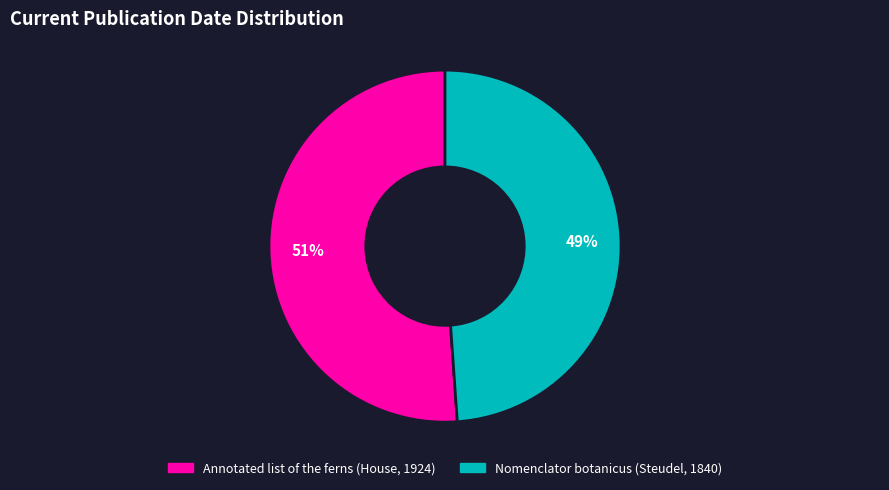

Is it true that Nomenclator botanicus (Steudel, 1840) is 49% of the pie?

True